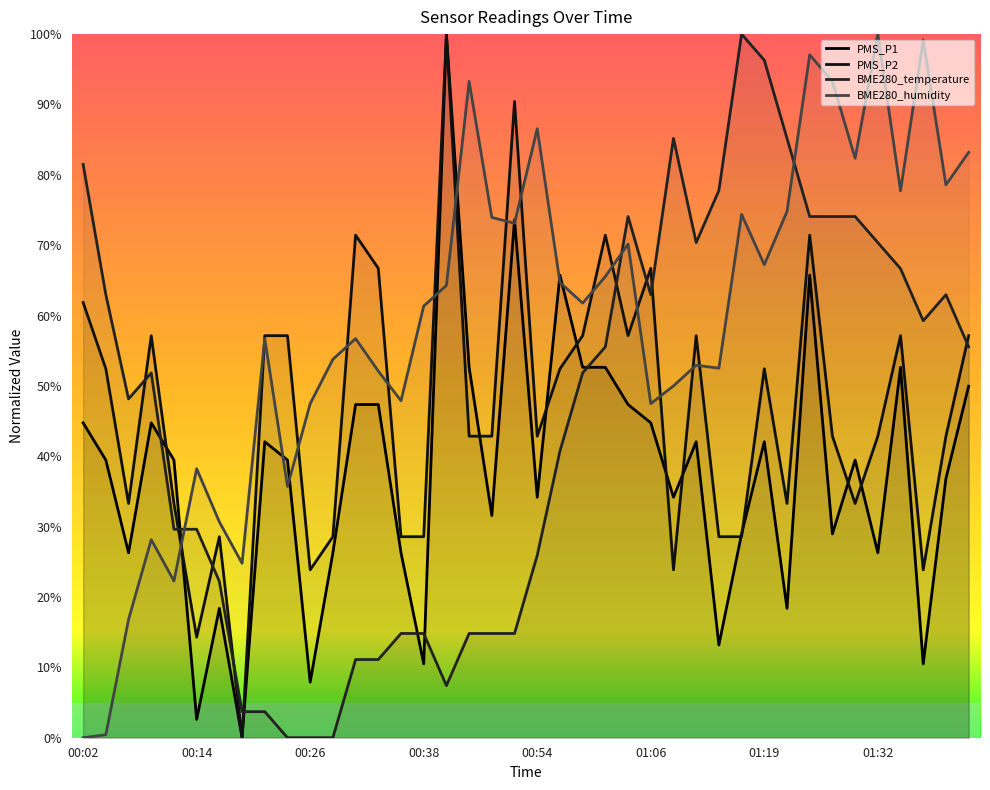

What are all the series names shown in the legend?

PMS_P1, PMS_P2, BME280_temperature, BME280_humidity